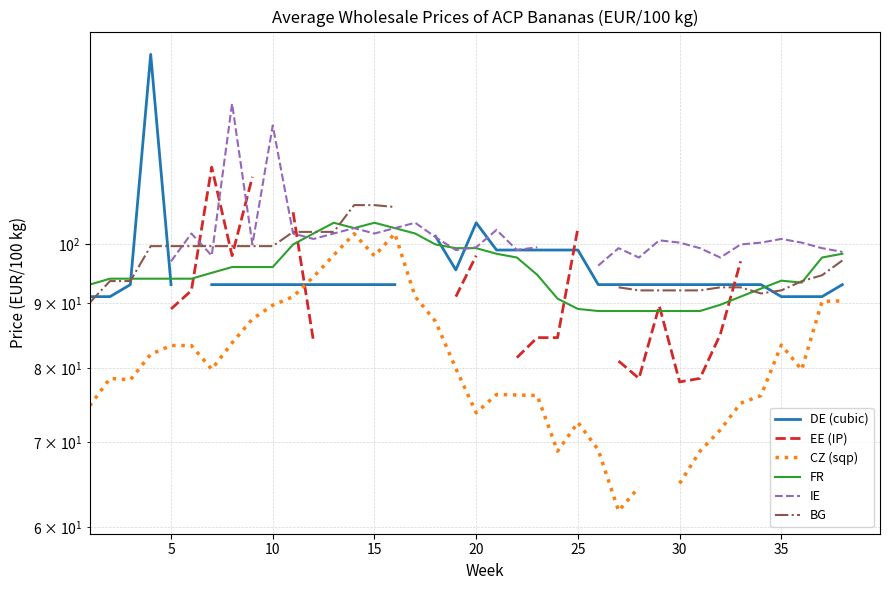

How many lines are shown in the chart?

6